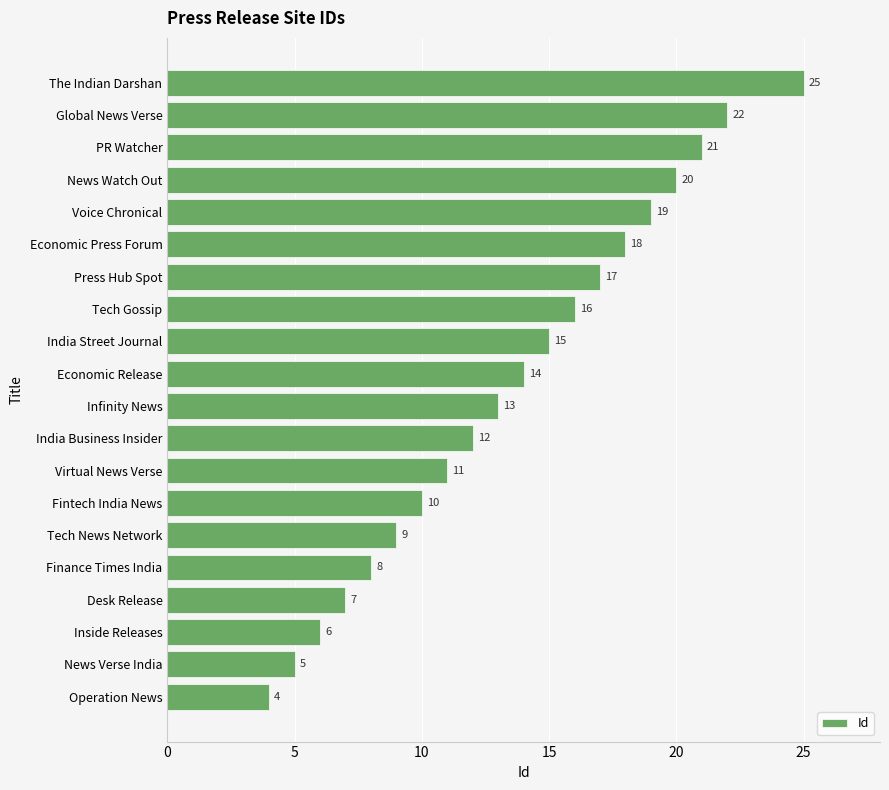

What is the ratio of the value at Voice Chronical to the value at Economic Release?

1.4